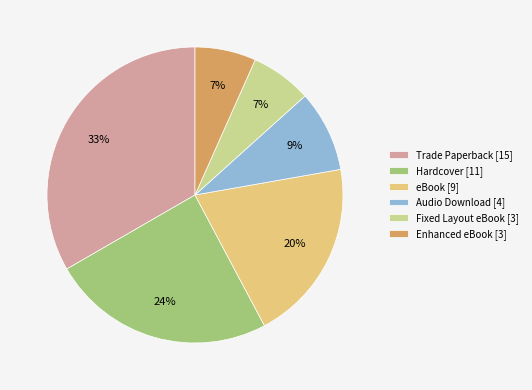

The Audio Download slice represents 9% of the pie. True or false?

True